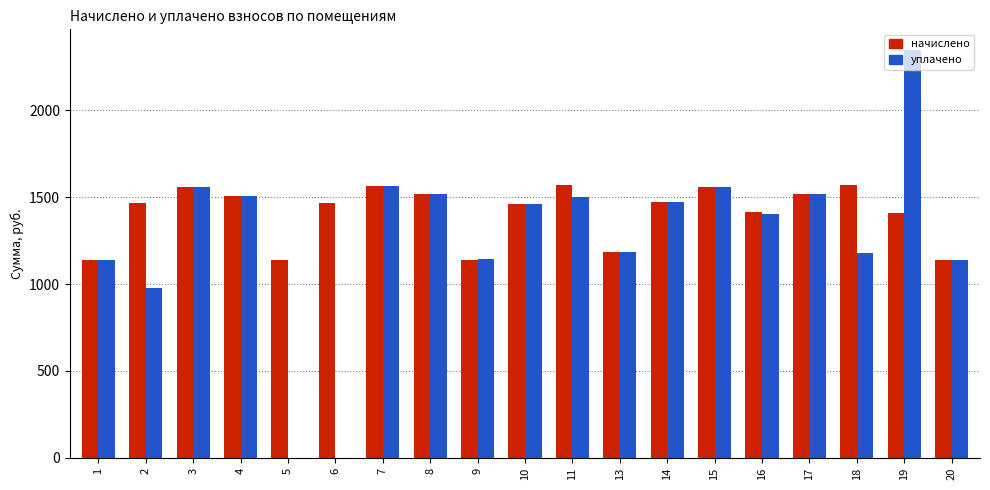

Which series changed the most between 8 and 9?

начислено